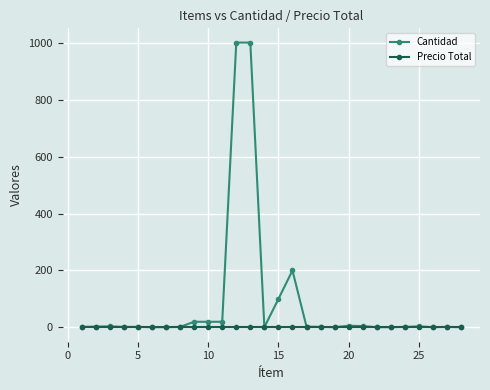

True or false: Cantidad has more than 1 interior local peaks.

True